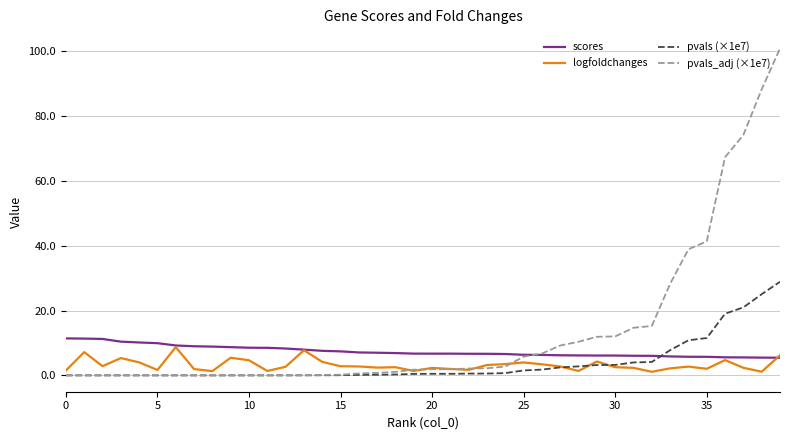

What is the greatest value displayed?

100.8